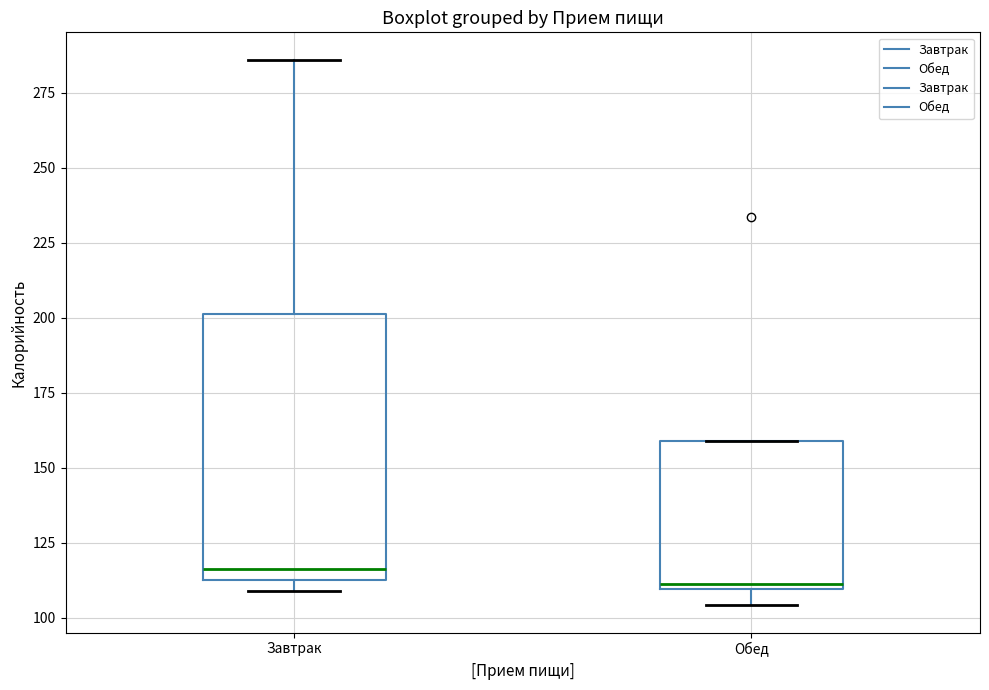

Comparing the boxes themselves (not the whiskers), which one is the tallest?

Завтрак